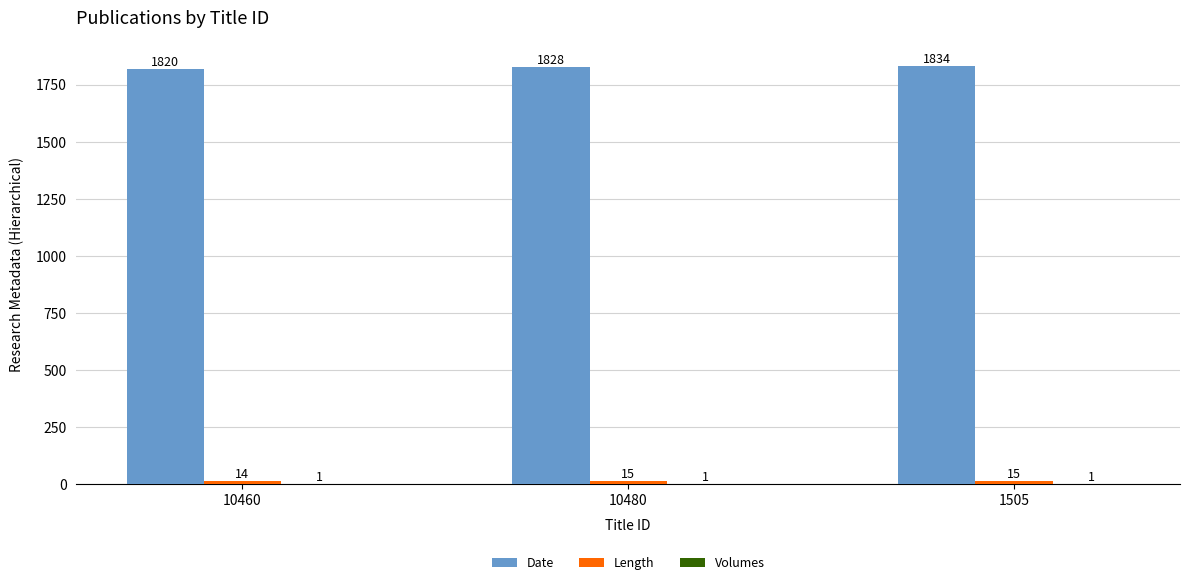

Is it true that Date equals 535 at 10460?

False